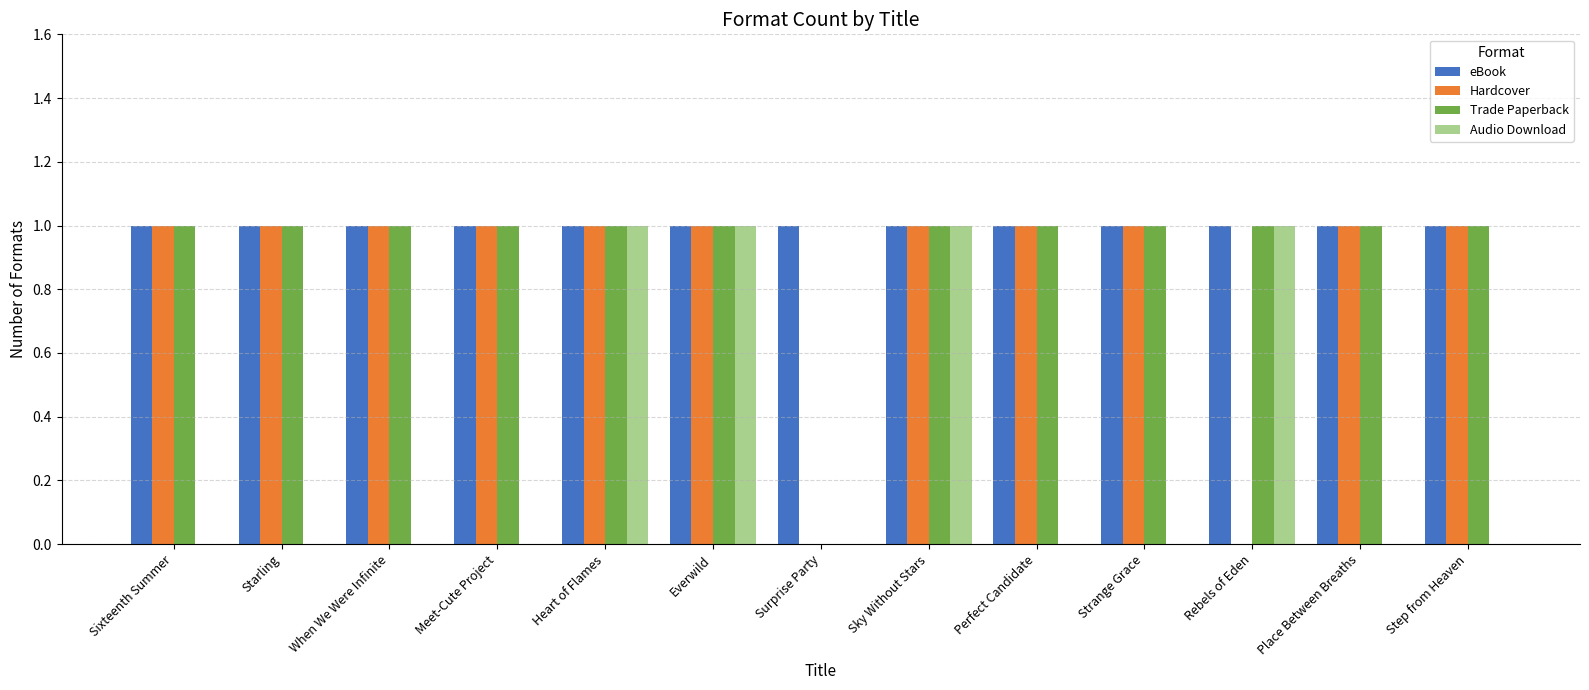

What is the highest value of the Hardcover series?

1